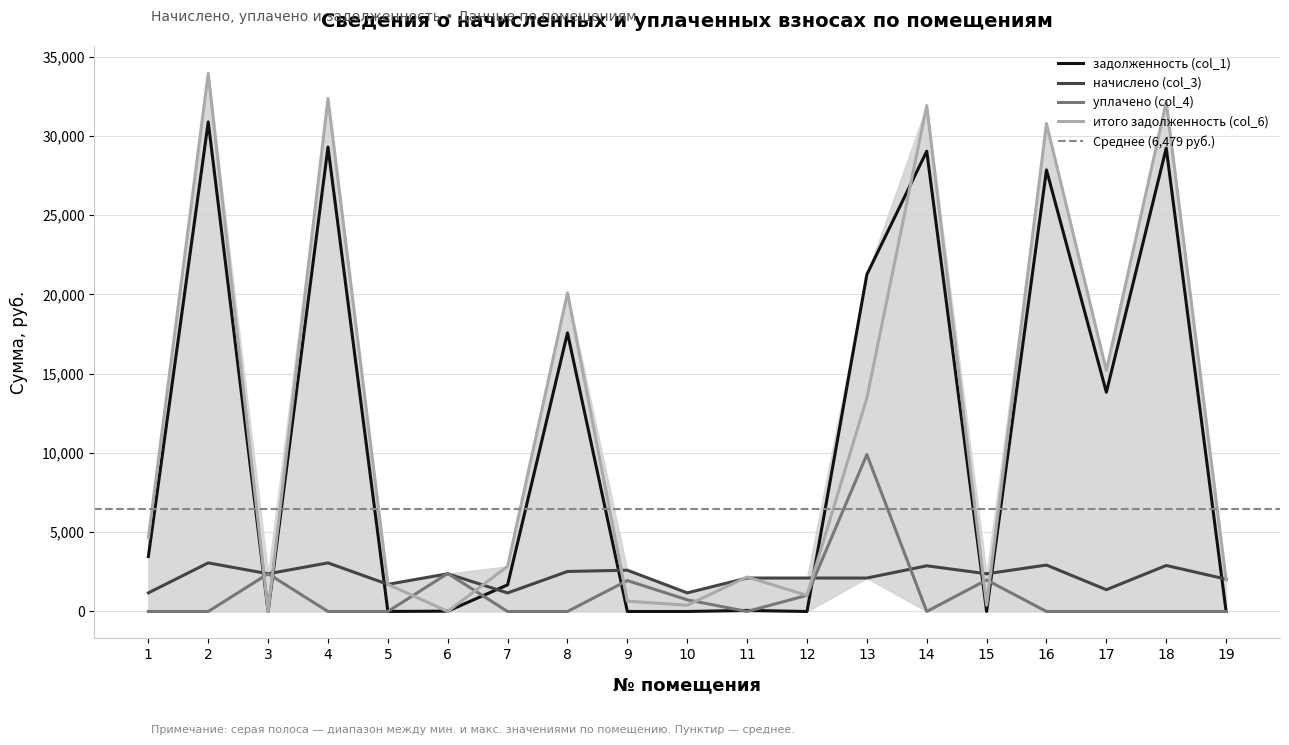

Which series has the largest total across all categories?

итого задолженность (col_6)